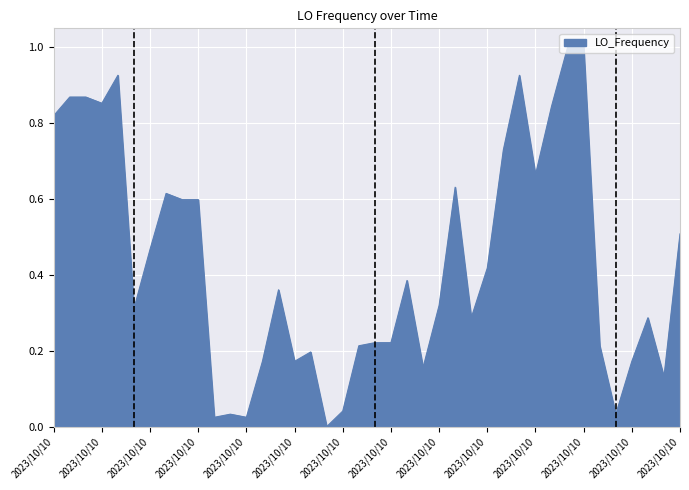

What is the greatest value displayed?

1.0